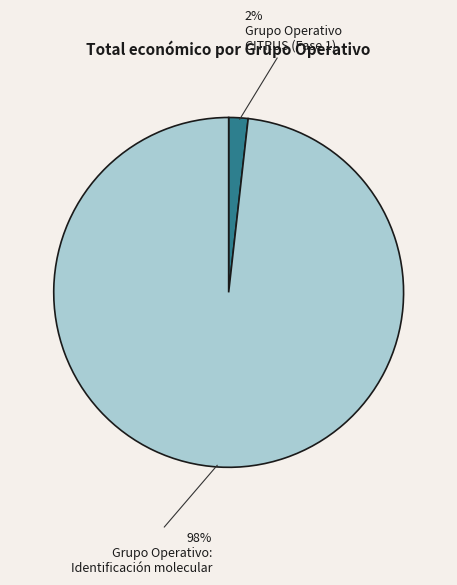

Count the number of slices in the pie.

2